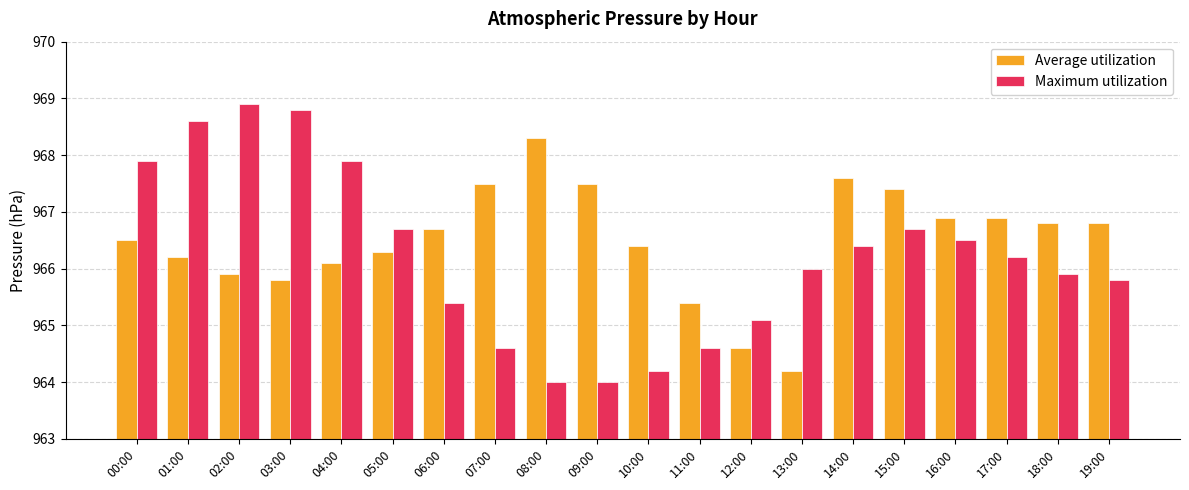

At which label does Average utilization reach its minimum?

13:00